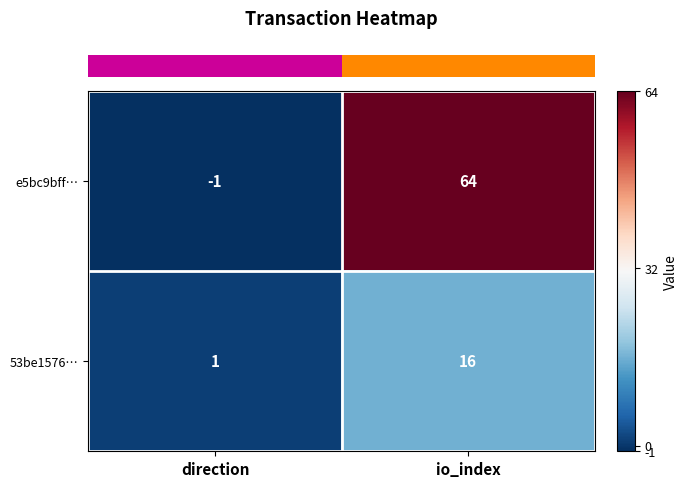

How many distinct data groups are displayed?

2